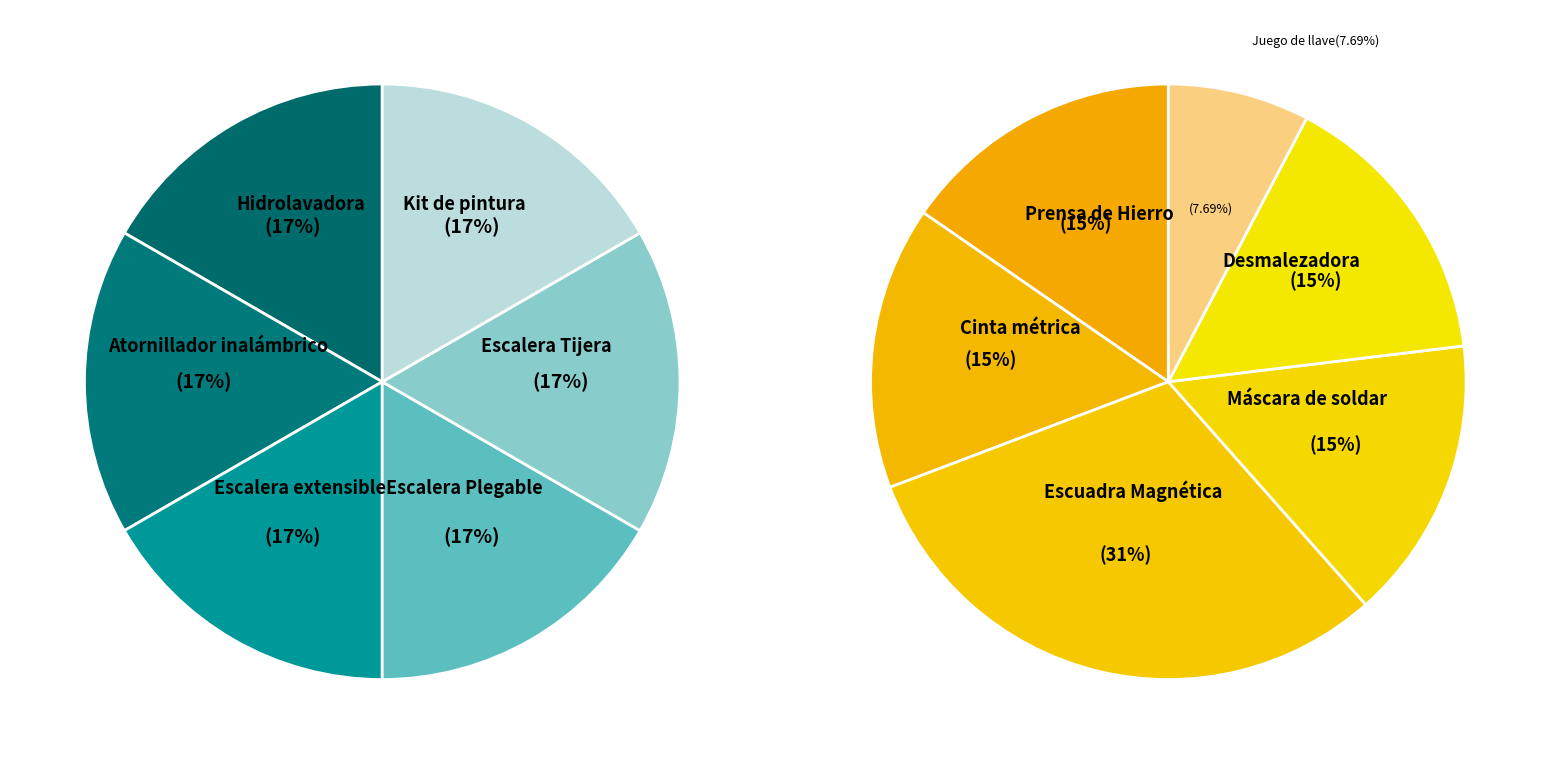

How many segments does this pie chart have?

12